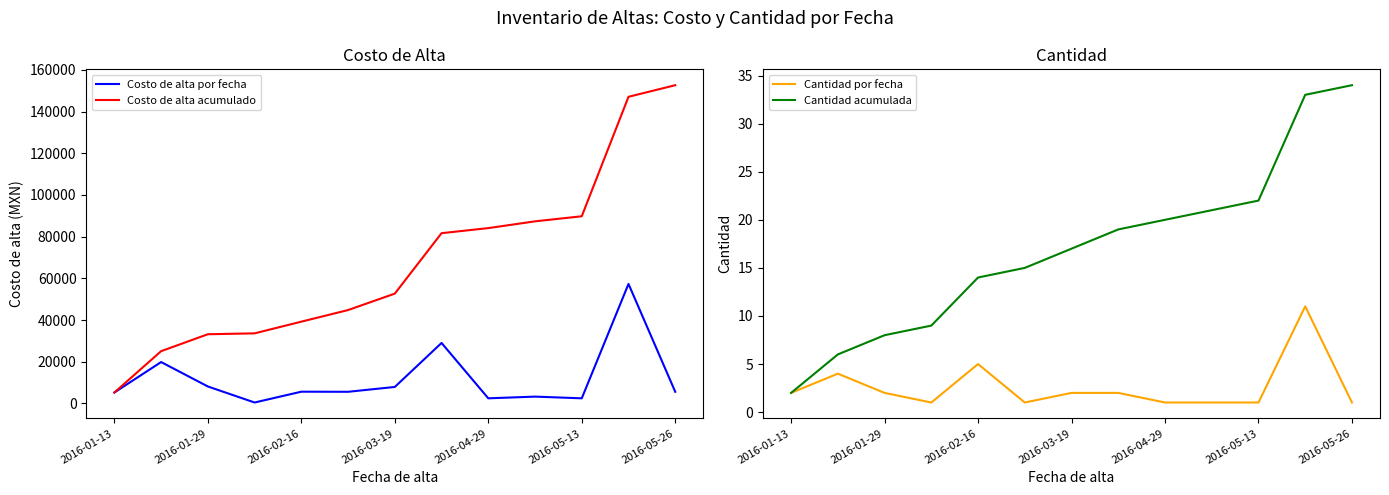

At which label does Costo de alta acumulado reach its peak?

2016-05-26